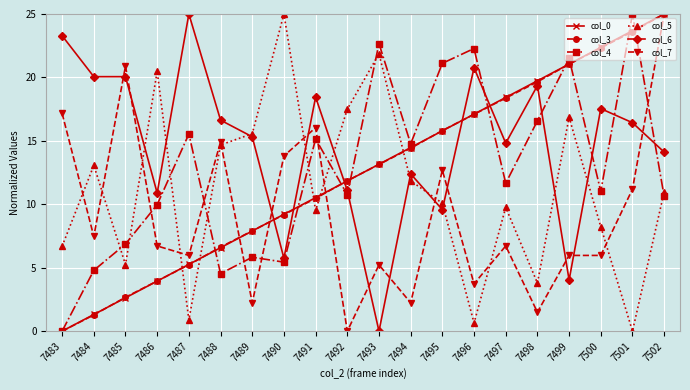

At which label does col_4 first exceed 11?

7487